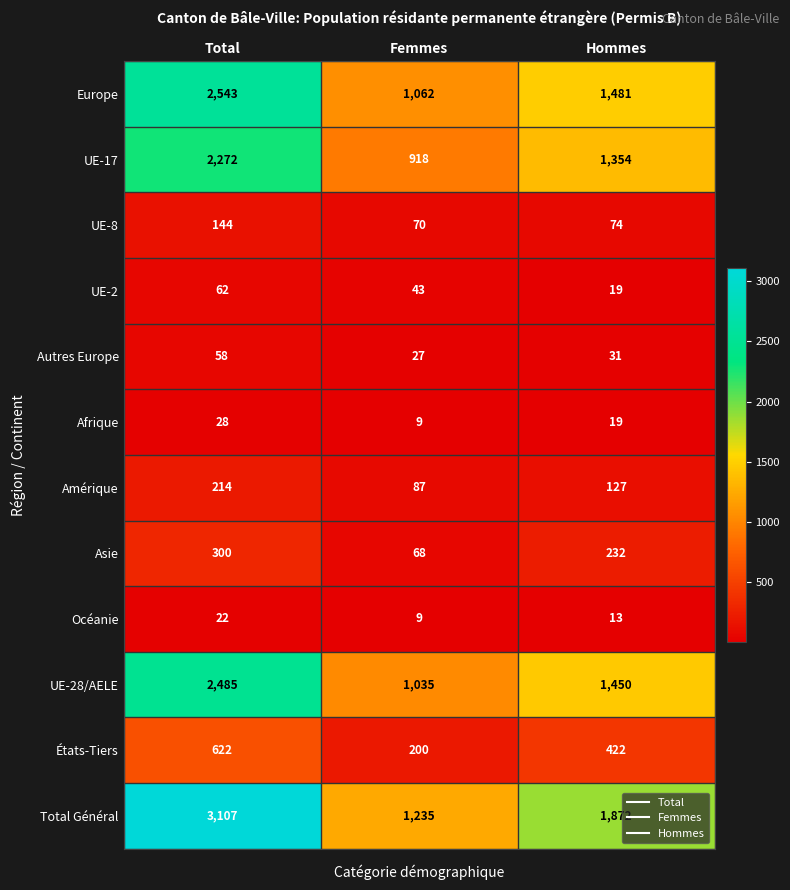

What is the spread (max minus min) of values at Total?

3085